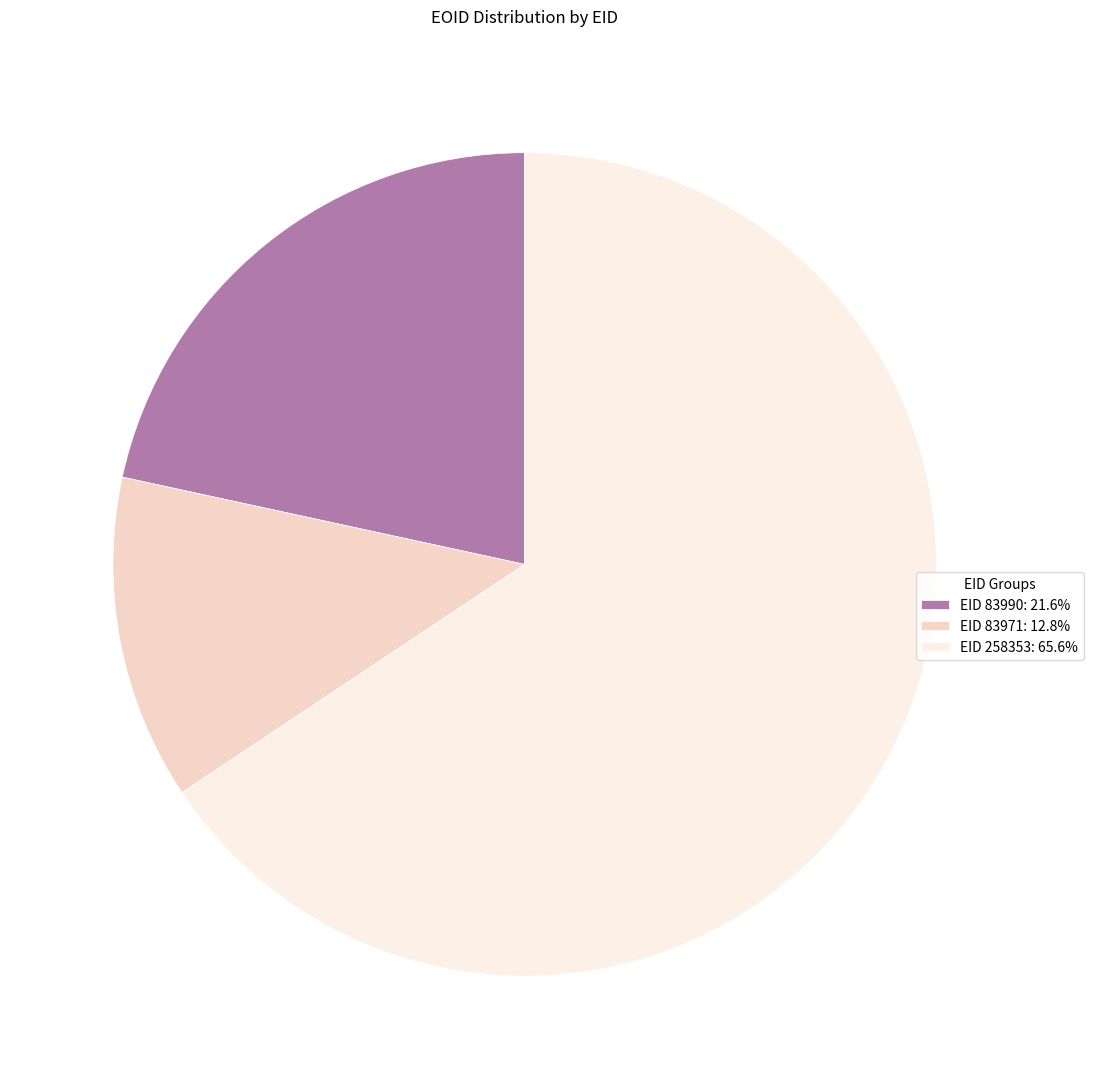

What is the ratio of the value at EID 258353: 65.6% to the value at EID 83971: 12.8%?

5.1